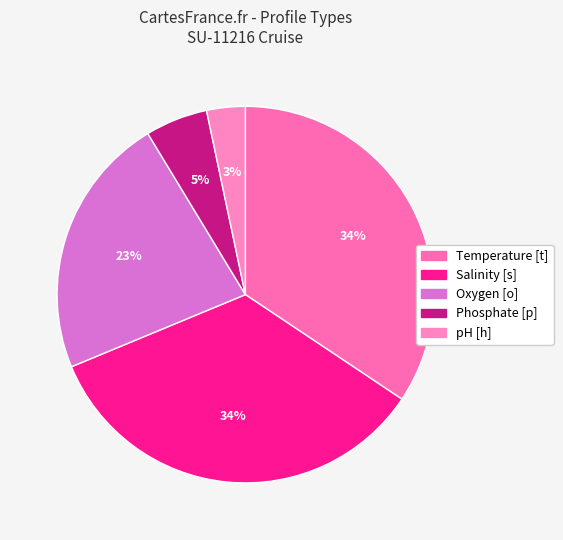

Approximately how many times larger is the value at pH [h] compared to Temperature [t]?

0.1